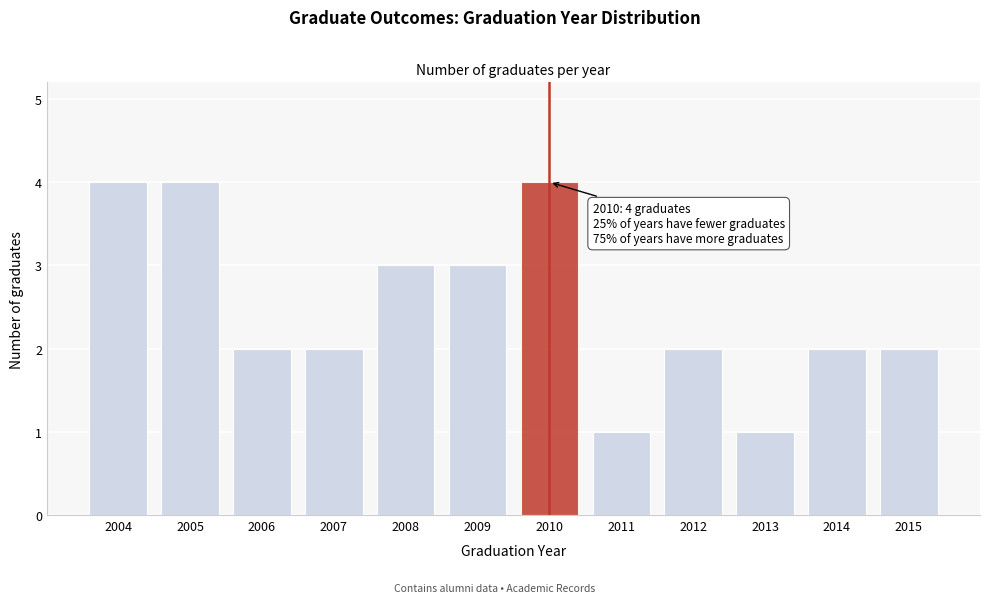

Reading right to left, what are all the values shown in this chart?

2	2	1	2	1	4	3	3	2	2	4	4